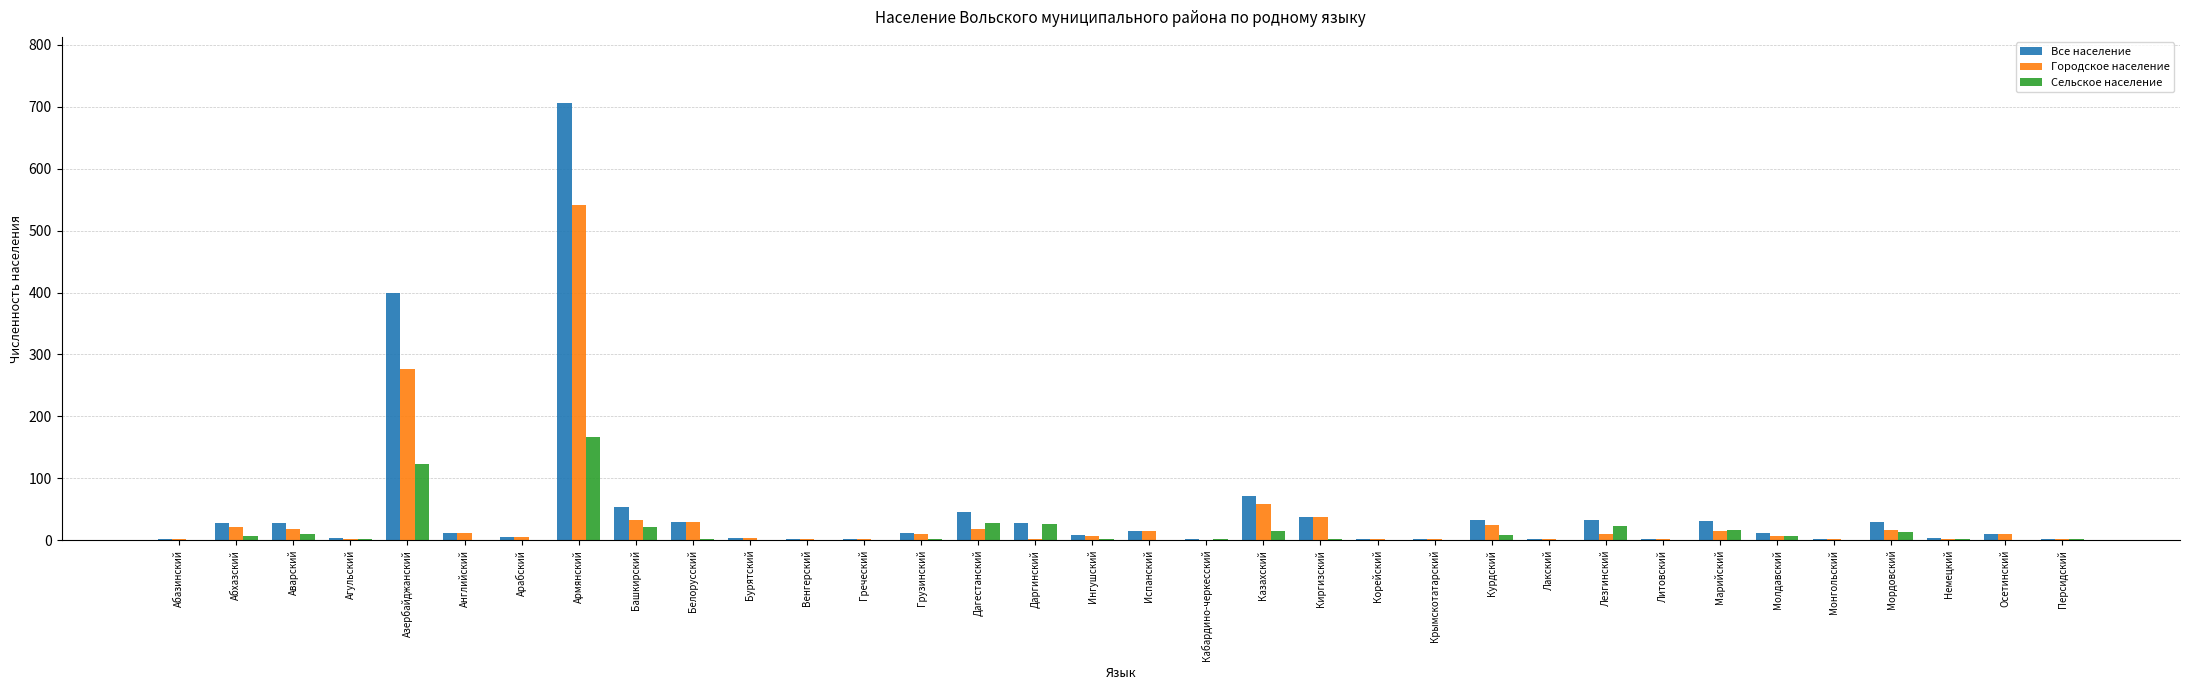

What is the sum of all Городское население values?

1178